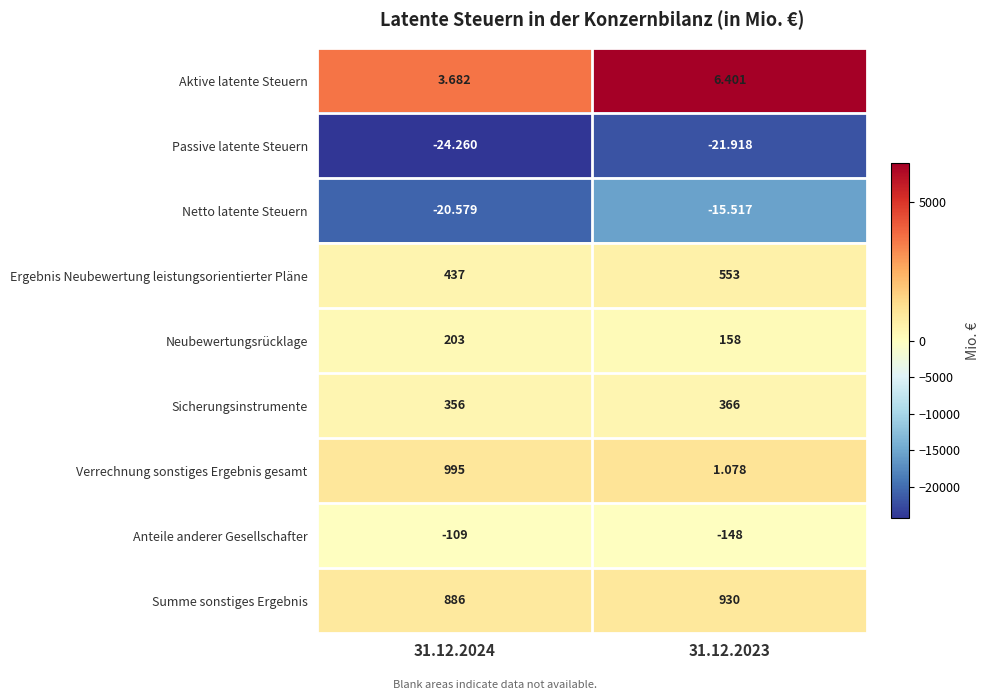

Which series changed the most between 31.12.2024 and 31.12.2023?

Verrechnung sonstiges Ergebnis gesamt